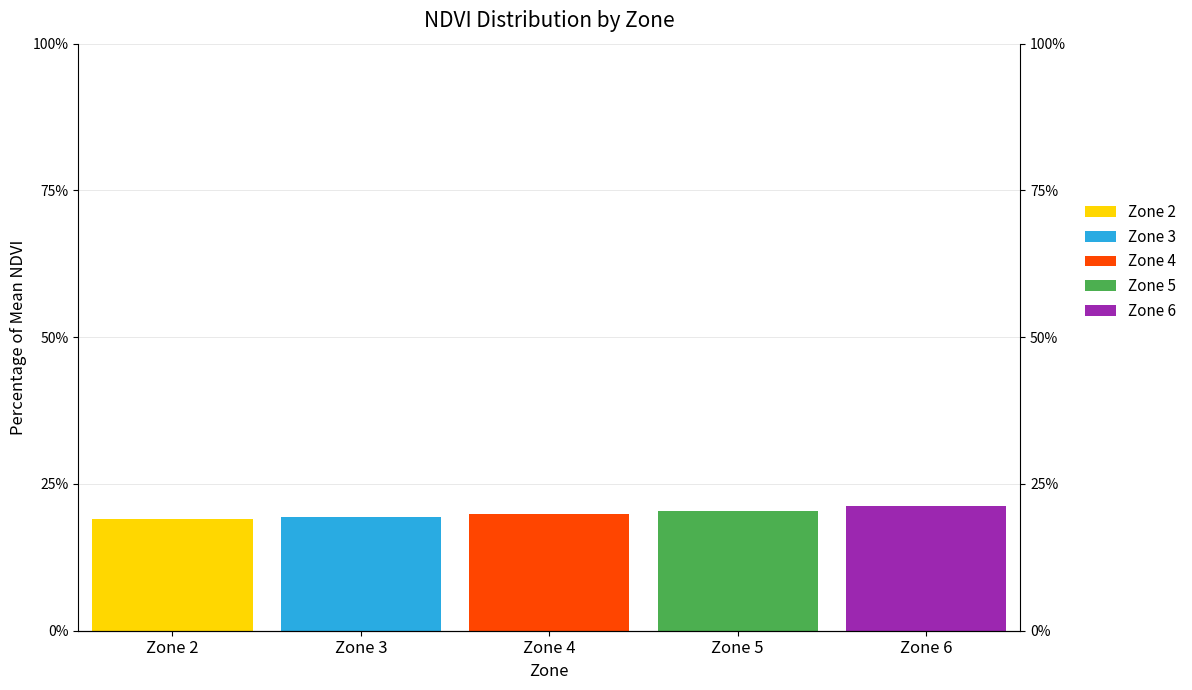

List the series in order of their overall mean, lowest first.

Zone 2, Zone 3, Zone 4, Zone 5, Zone 6